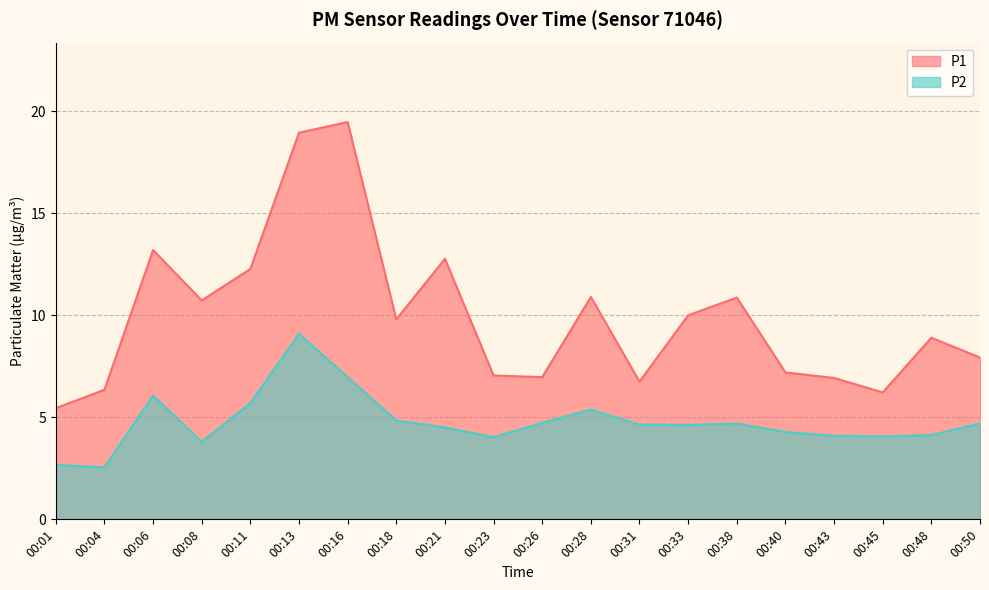

Where is the first local minimum for P2?

00:04